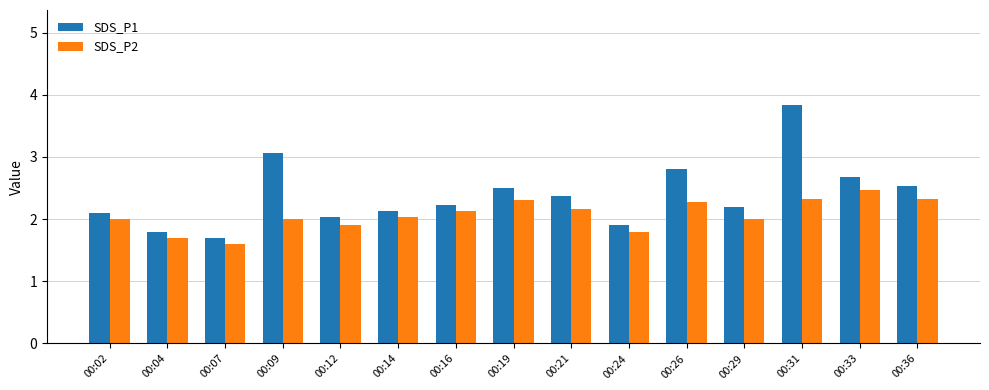

What is the approximate value of SDS_P1 at 00:24?

1.9